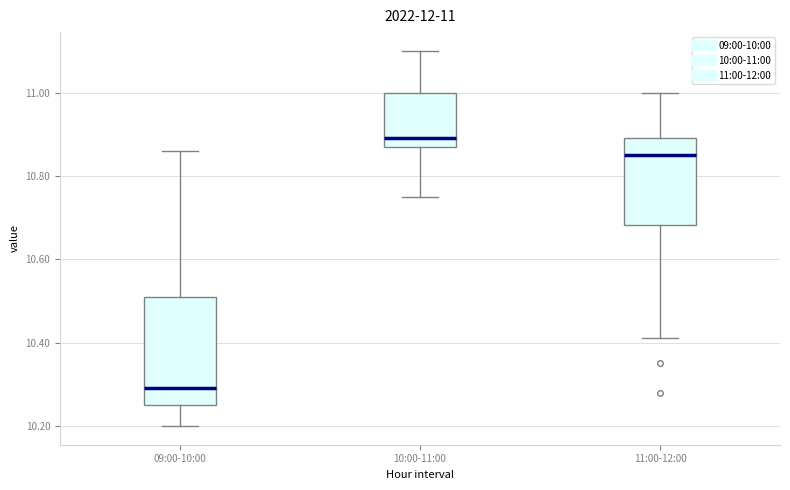

Which box's median line is the highest?

10:00-11:00